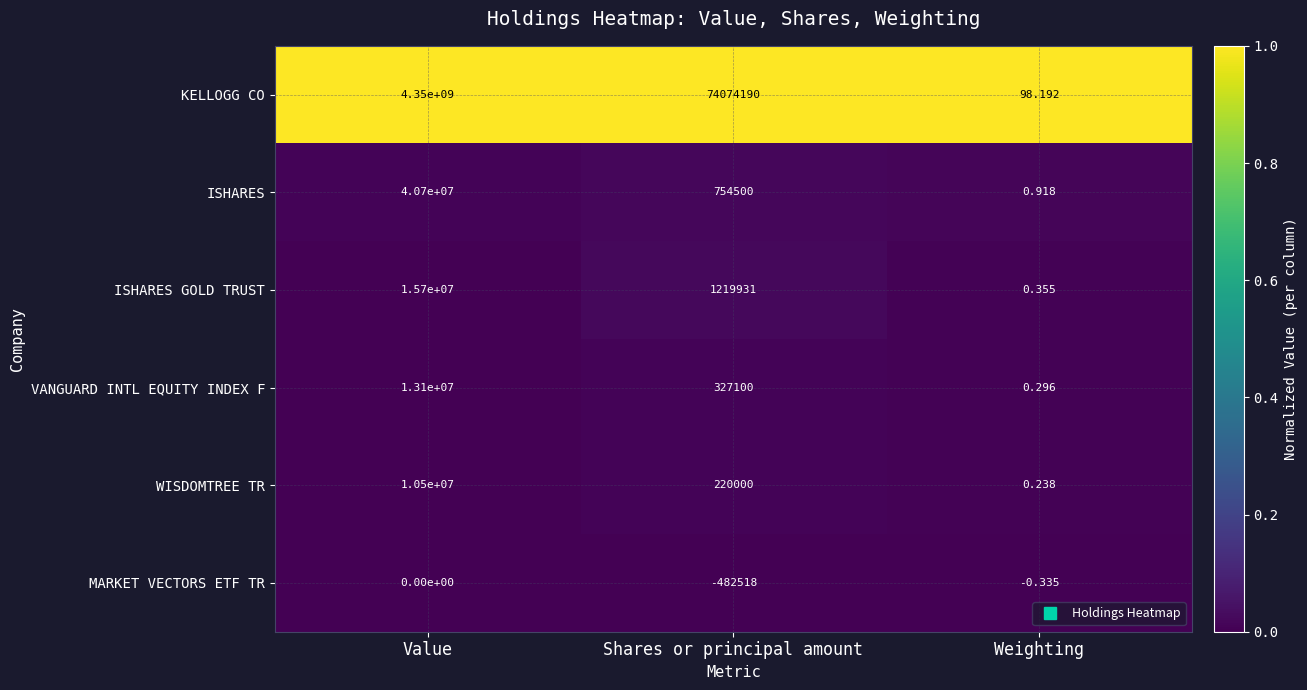

How many distinct data groups are displayed?

6